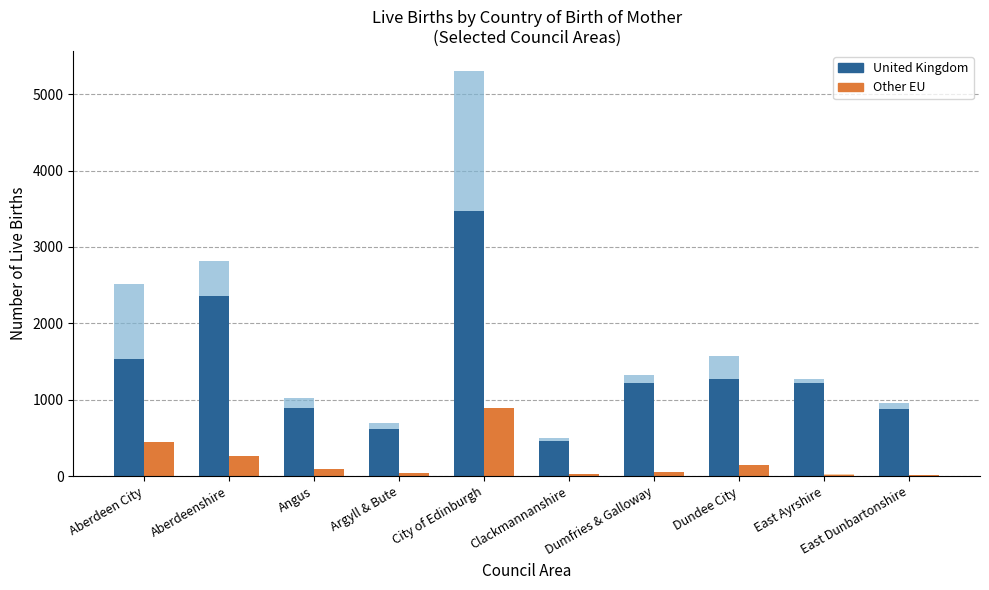

At which category is the sum across all series the highest?

City of Edinburgh